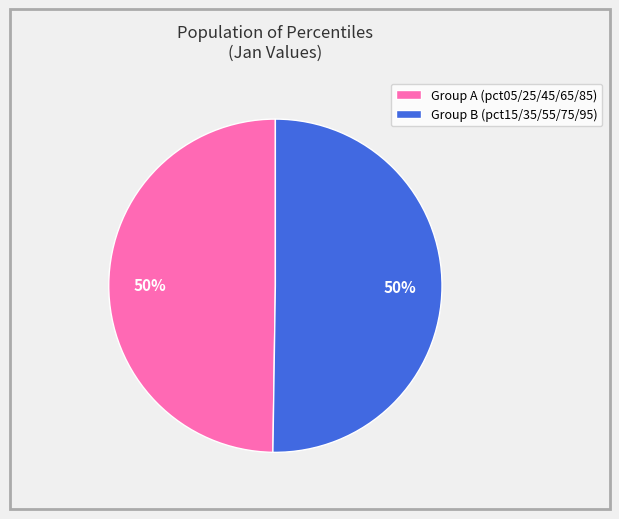

To the nearest percent, what portion does Group B (pct15/35/55/75/95) represent?

50%